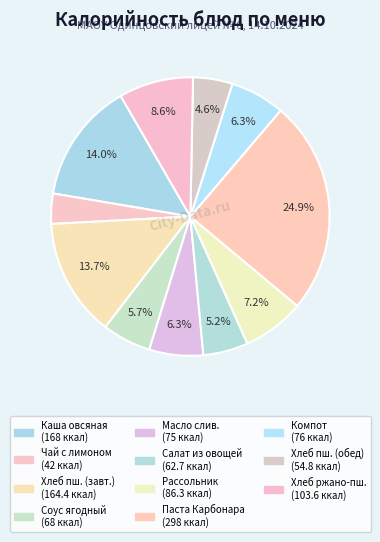

Which slice is the largest?

Паста Карбонара